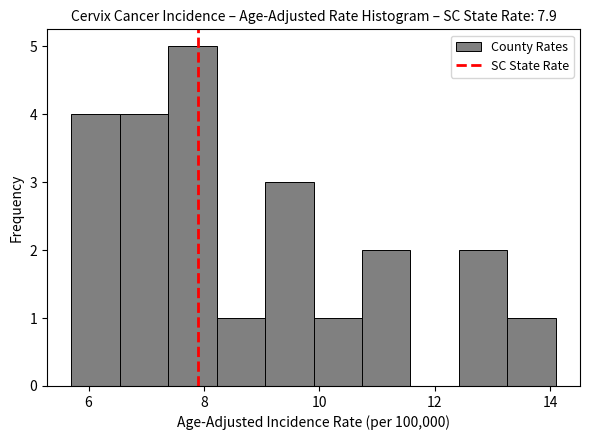

Reading left to right, transcribe this chart: for each bar, give the range it covers on the x-axis and its height. Neither the bar edges nor the heights are printed on the chart, so give them approximately, as read against the axes.

5.70 to 6.54: 4
6.54 to 7.38: 4
7.38 to 8.22: 5
8.22 to 9.06: 1
9.06 to 9.90: 3
9.90 to 10.74: 1
10.74 to 11.58: 2
11.58 to 12.42: 0
12.42 to 13.26: 2
13.26 to 14.10: 1